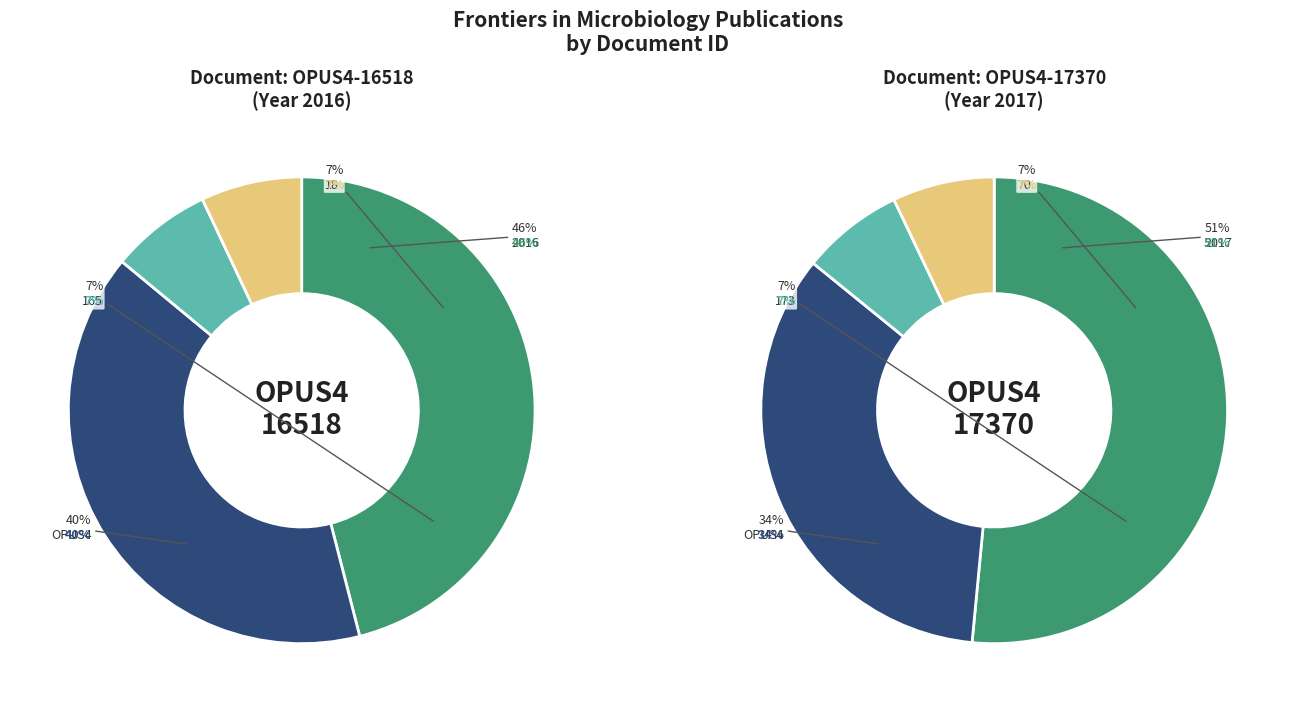

Which slice is the smallest?

OPUS4-16518